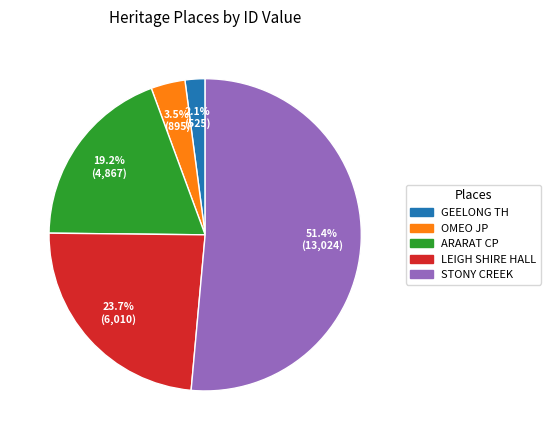

Is there a majority slice in this chart?

Yes